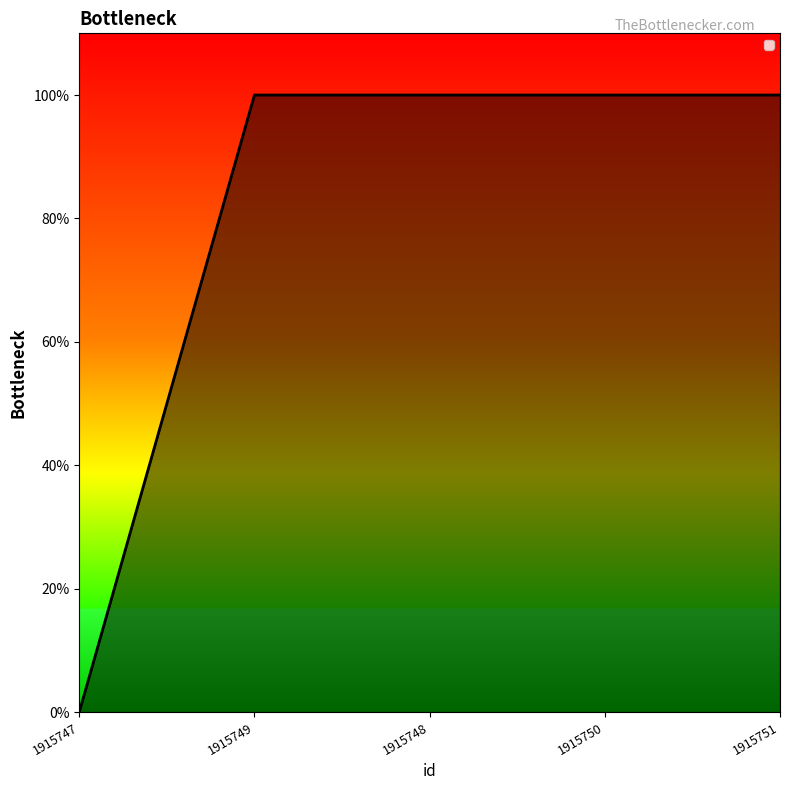

What is the label of the 1st point from the right?

1915751